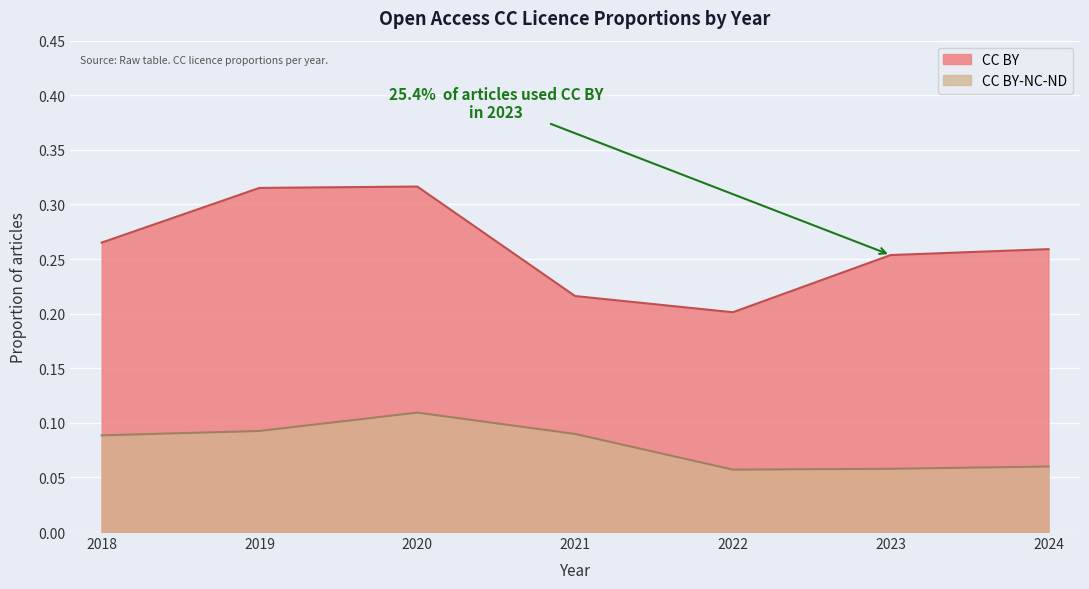

Is it true that CC BY equals 0.3 at 2022?

False